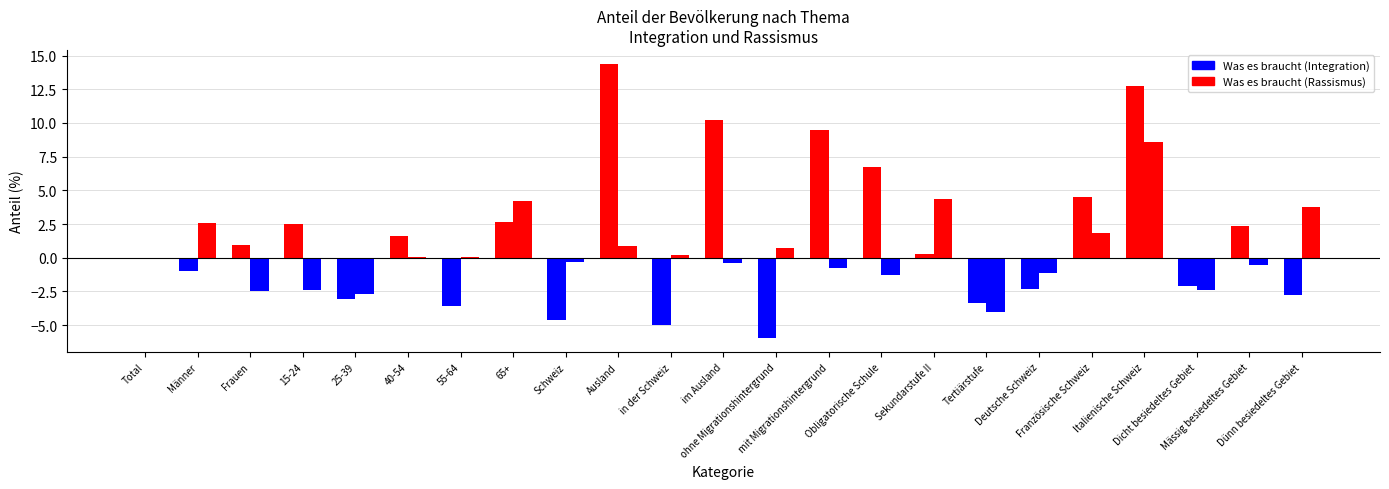

How many distinct data groups are displayed?

2